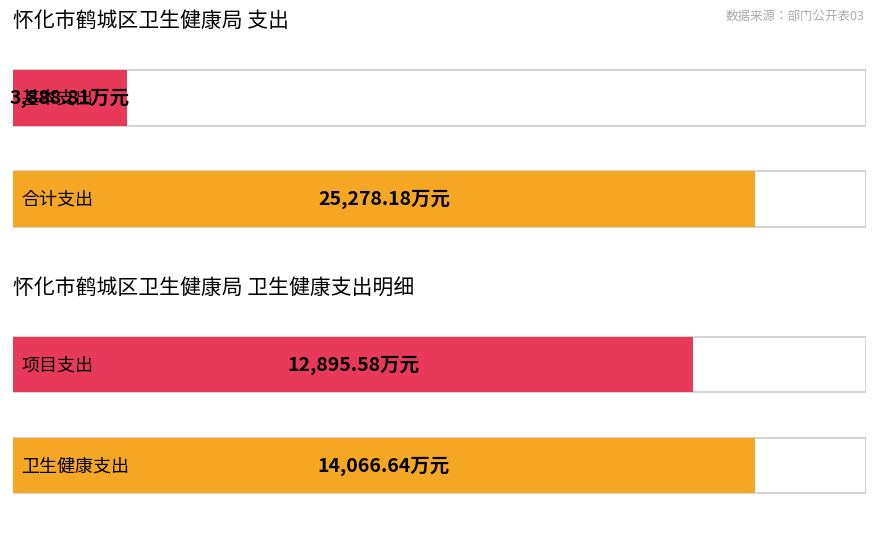

Are the bars horizontal?

Yes